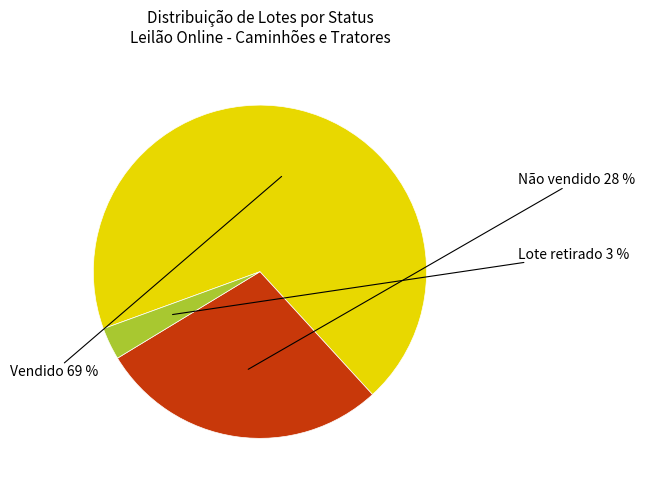

To the nearest percent, what is the average slice percentage?

33%